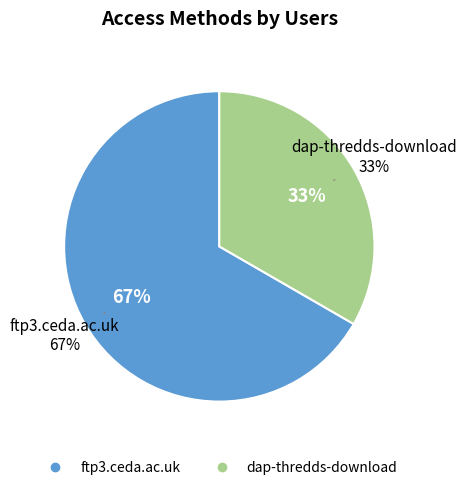

Rank the categories by value from lowest to highest.

dap-thredds-download, ftp3.ceda.ac.uk